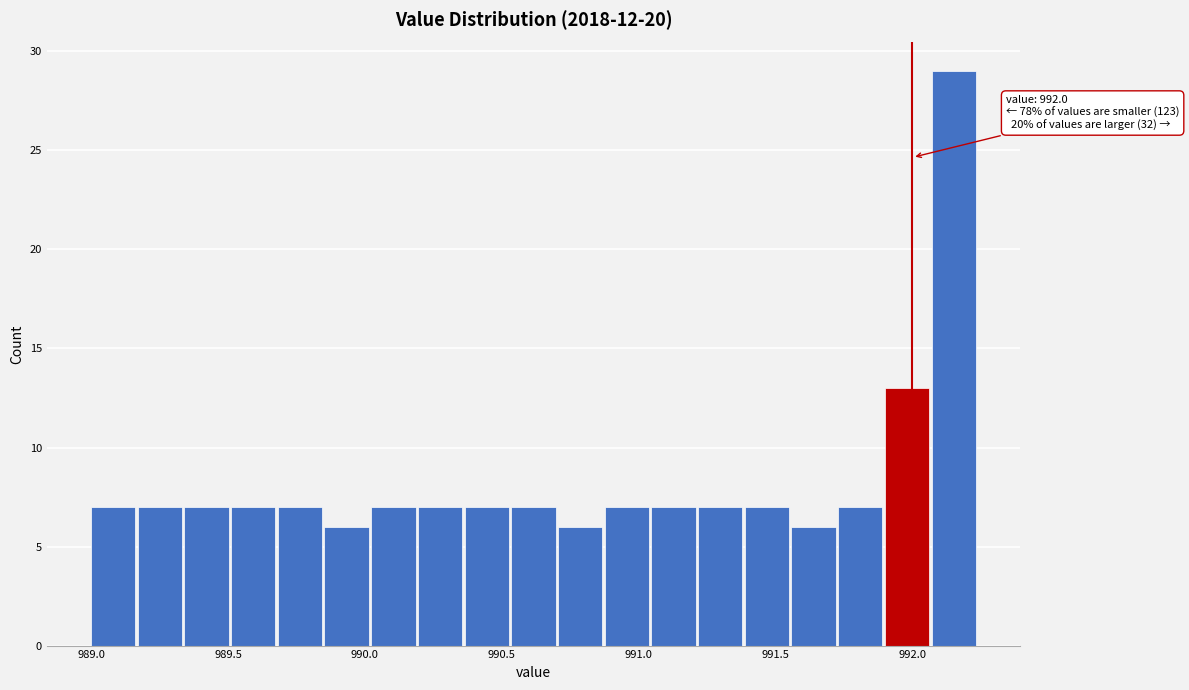

Read against the x-axis, roughly where is the centre of the tallest bar?

992.15